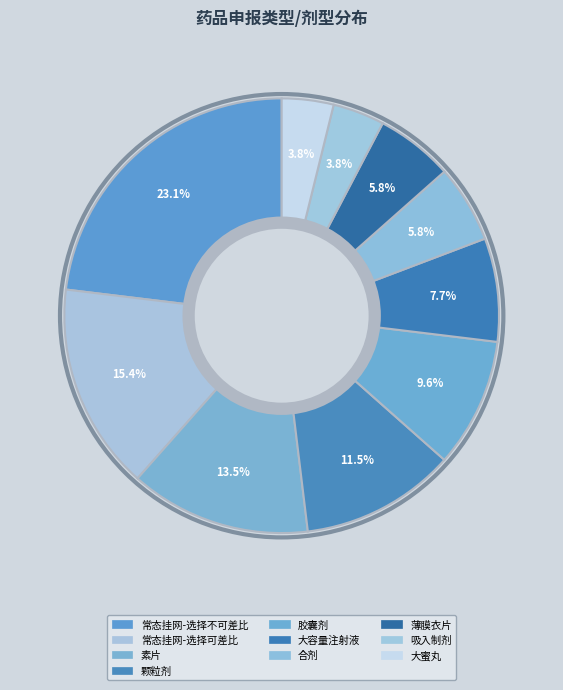

To the nearest percent, what percentage of the pie is 颗粒剂?

12%